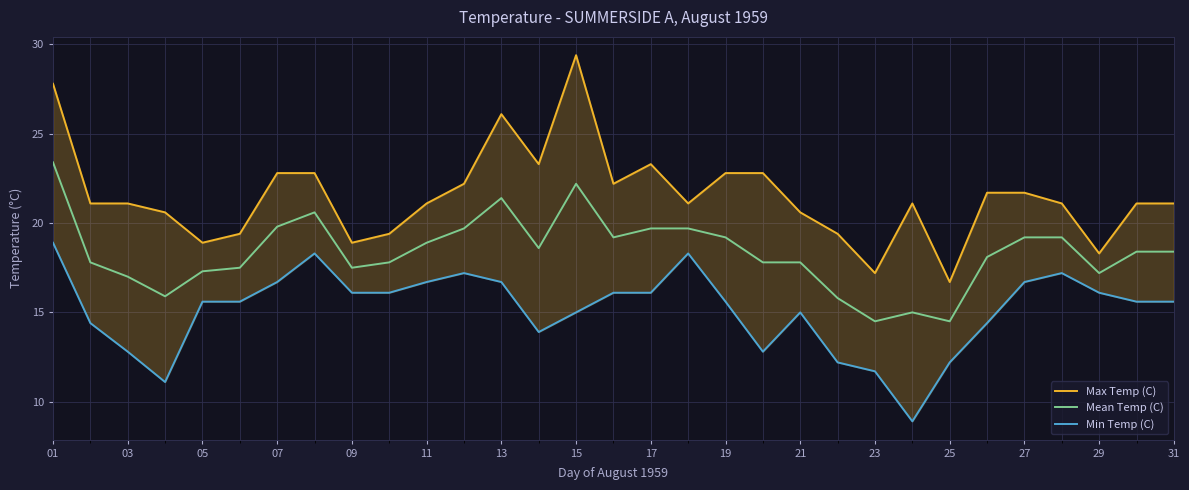

Which category has the highest value in the Mean Temp (C) series?

01